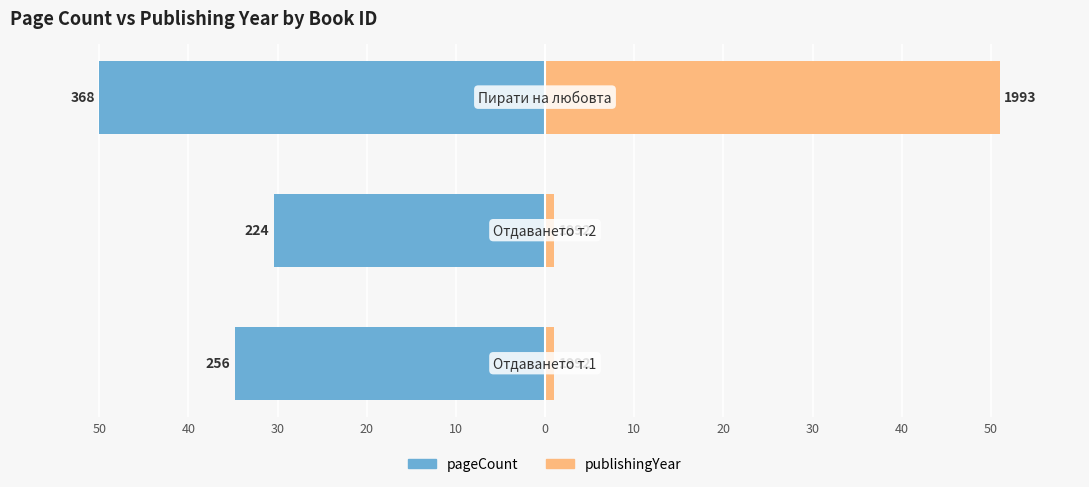

How many groups of bars are there?

3